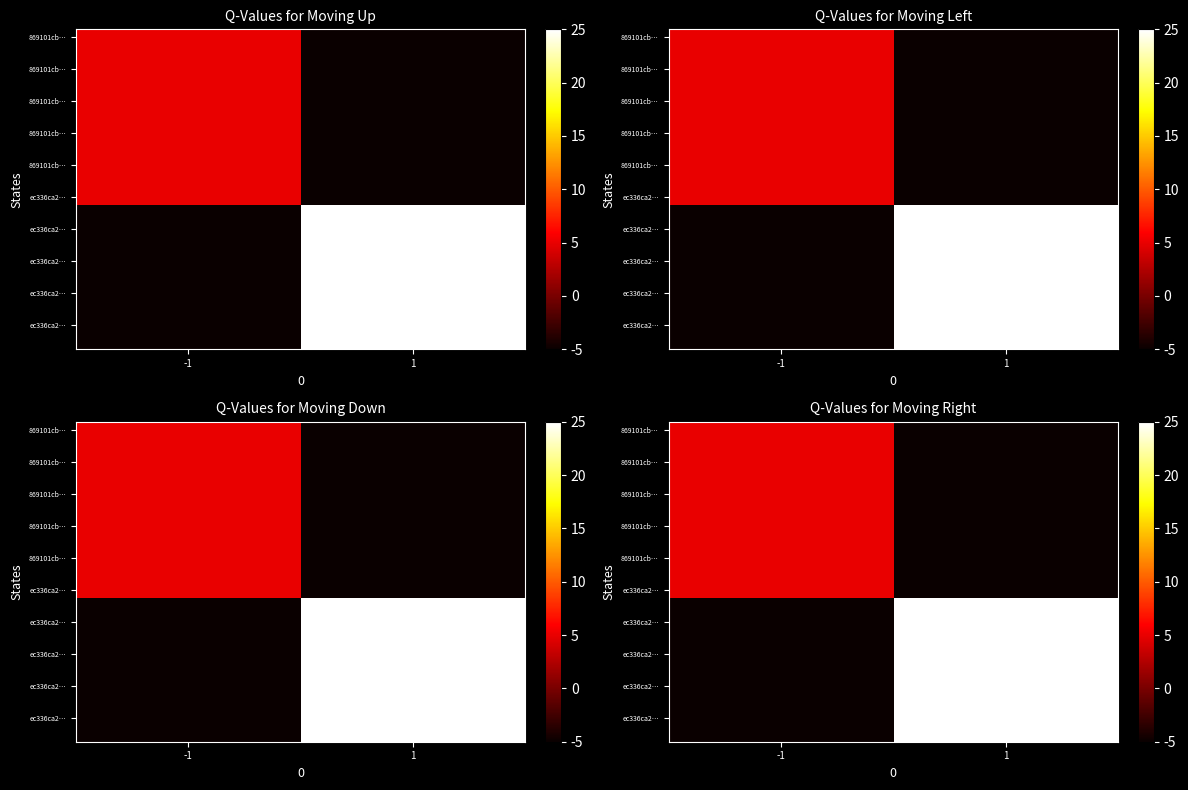

At which category does the chart reach its peak across all series?

1